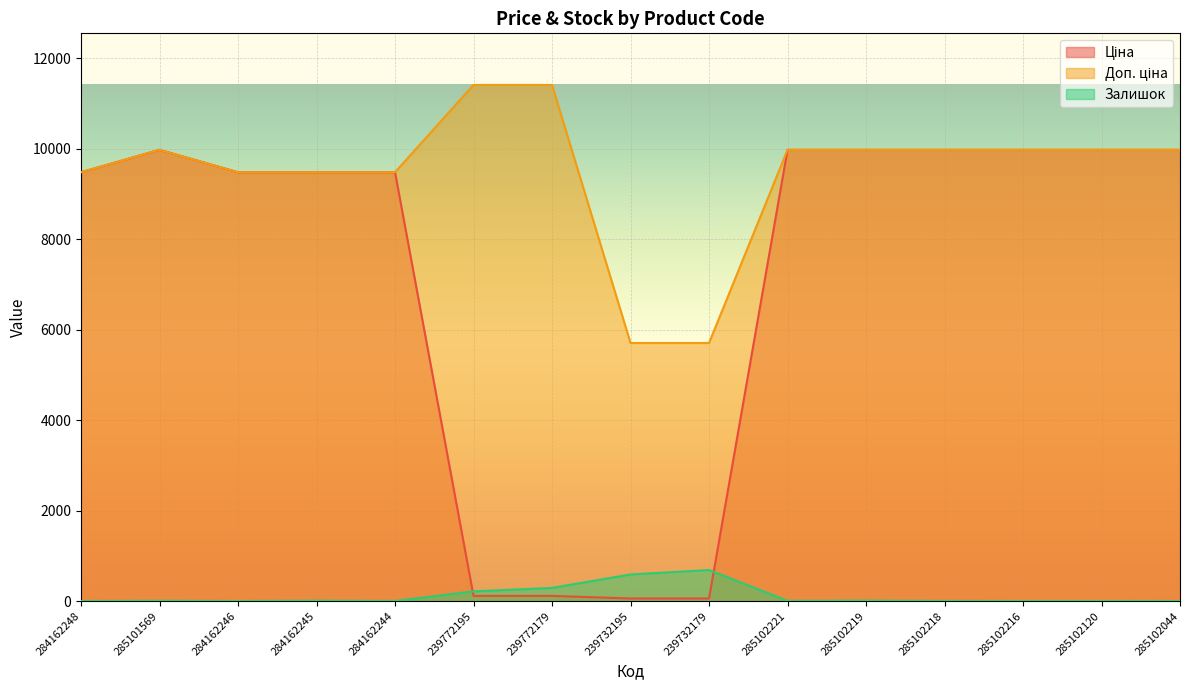

What is the difference between the second highest and second lowest values in the Ціна series?

9917.9